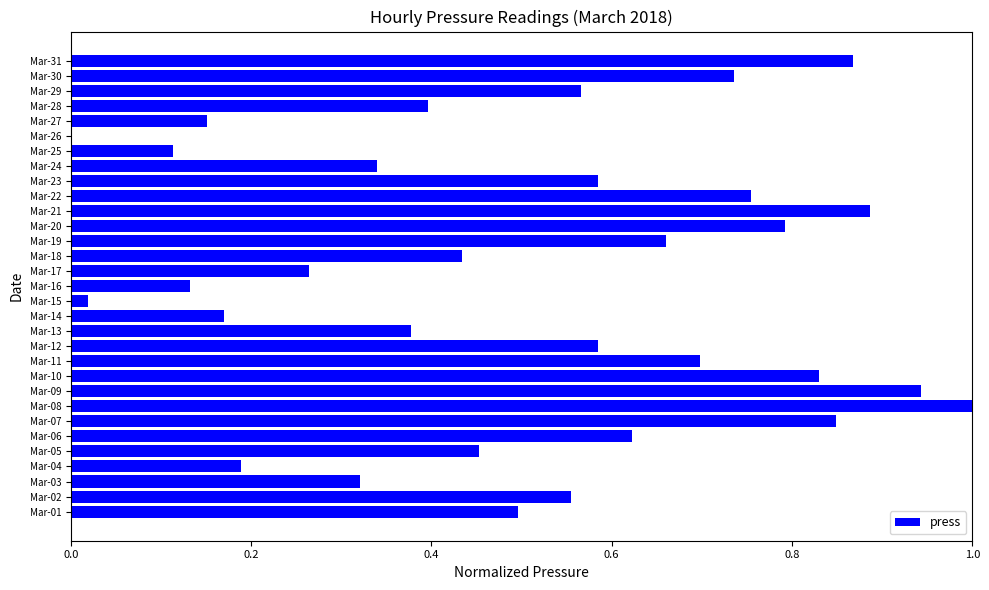

True or false: the data shows 0.8 at Mar-22.

True